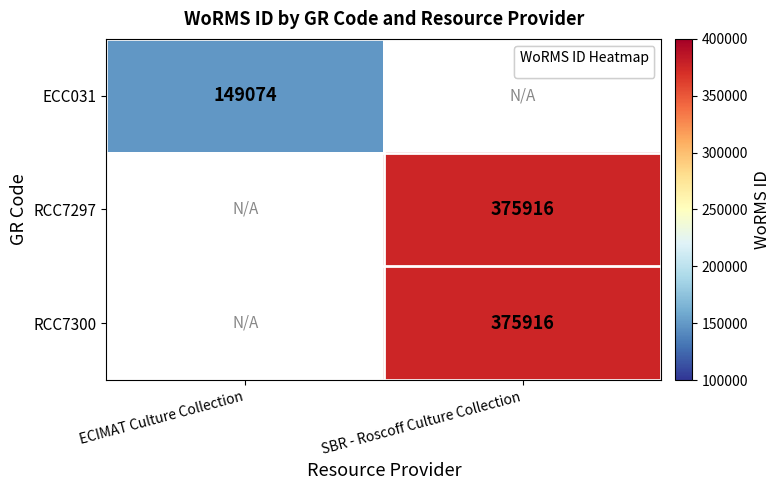

The RCC7297 series shows 575652 at SBR - Roscoff Culture Collection. True or false?

False